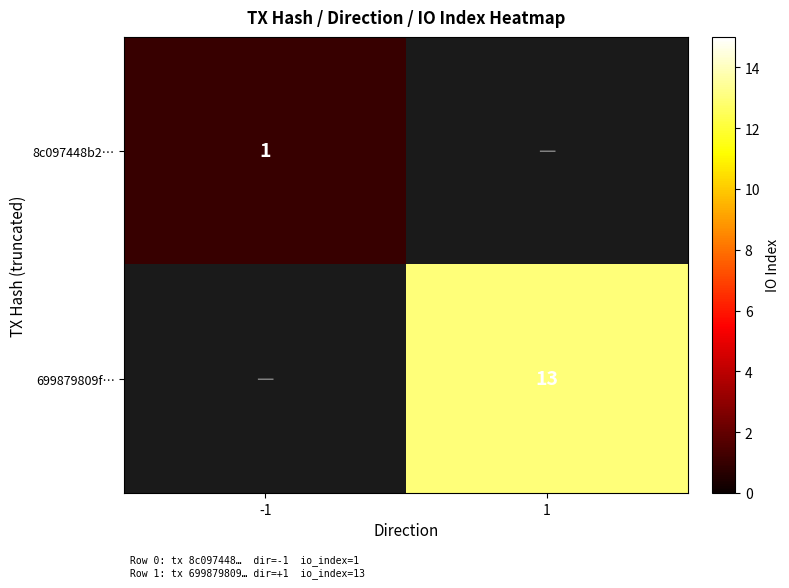

The 699879809f… series shows 22.9 at 1. True or false?

False